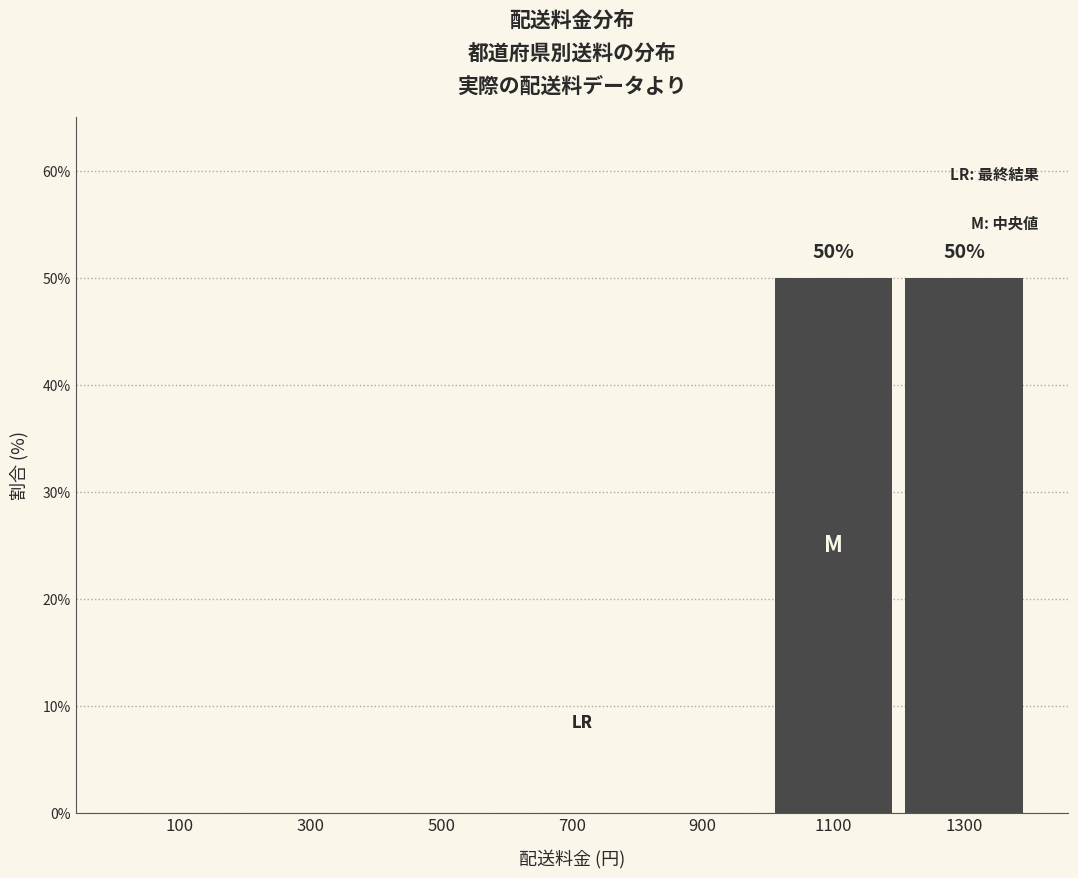

Reading left to right, list all the values displayed in this chart.

100=0	300=0	500=0	700=0	900=0	1100=50	1300=50